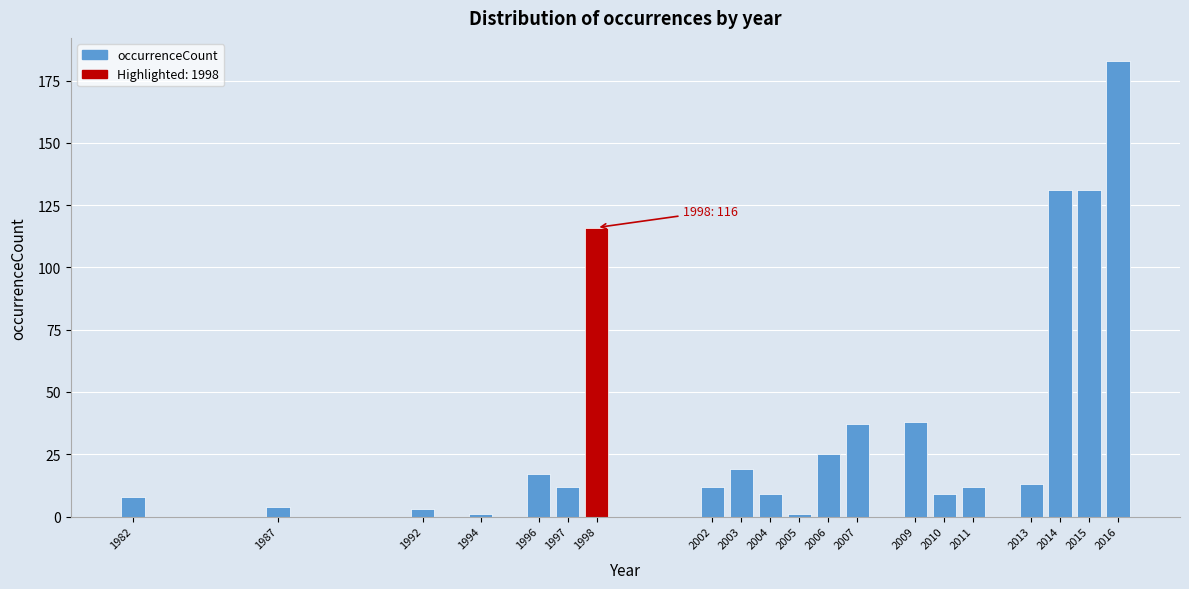

Reading left to right, list all the values displayed in this chart.

1982=8	1987=4	1992=3	1994=1	1996=17	1997=12	1998=116	2002=12	2003=19	2004=9	2005=1	2006=25	2007=37	2009=38	2010=9	2011=12	2013=13	2014=131	2015=131	2016=183